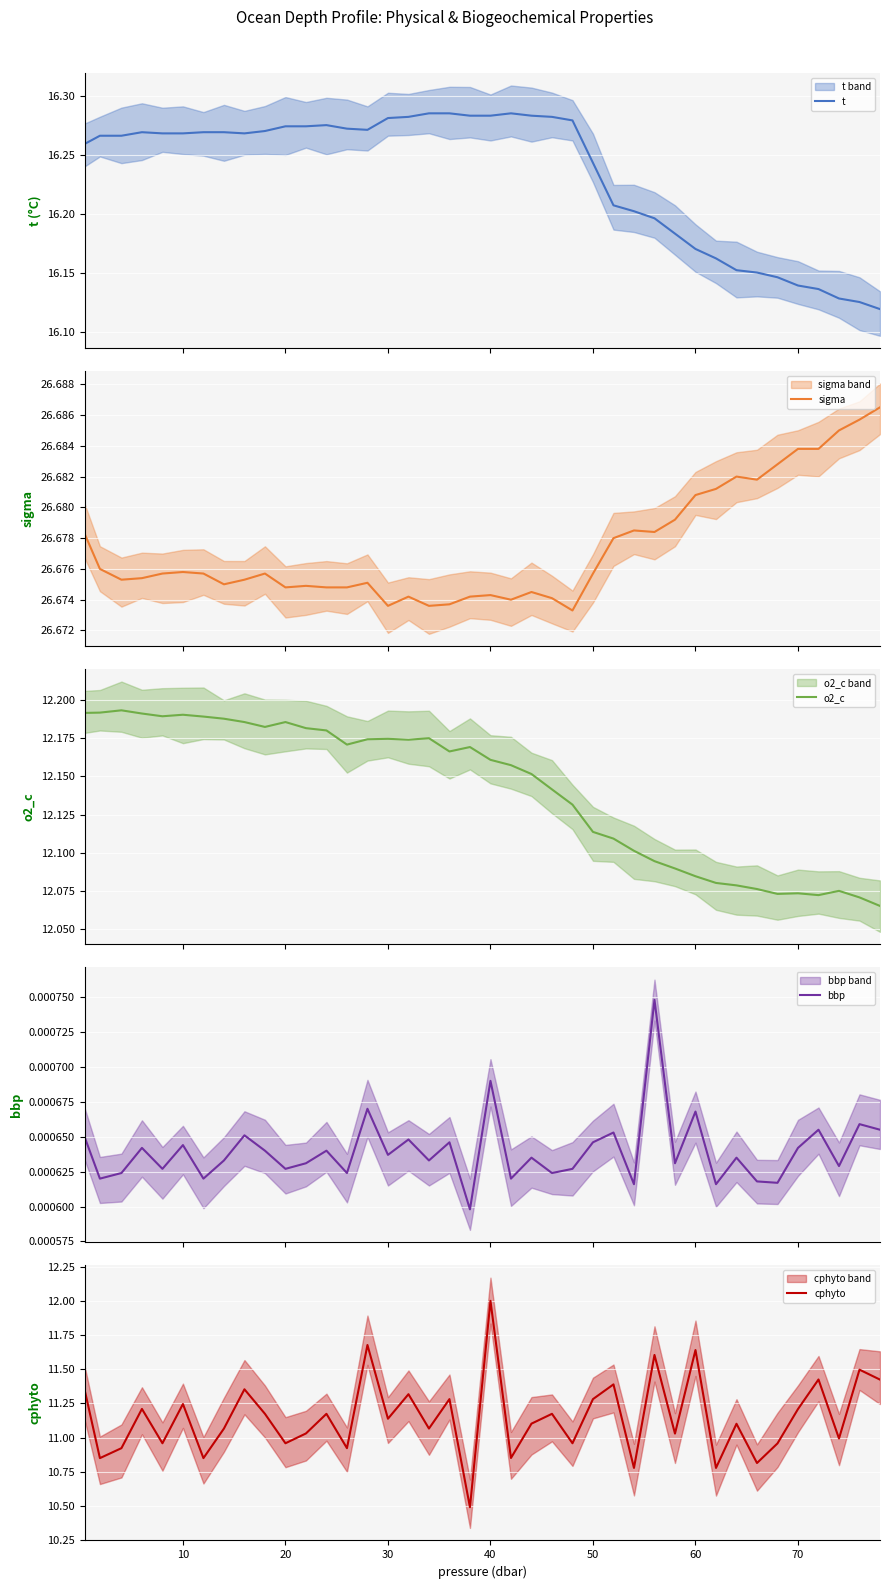

True or false: sigma has a value of 40.7 at 11.

False